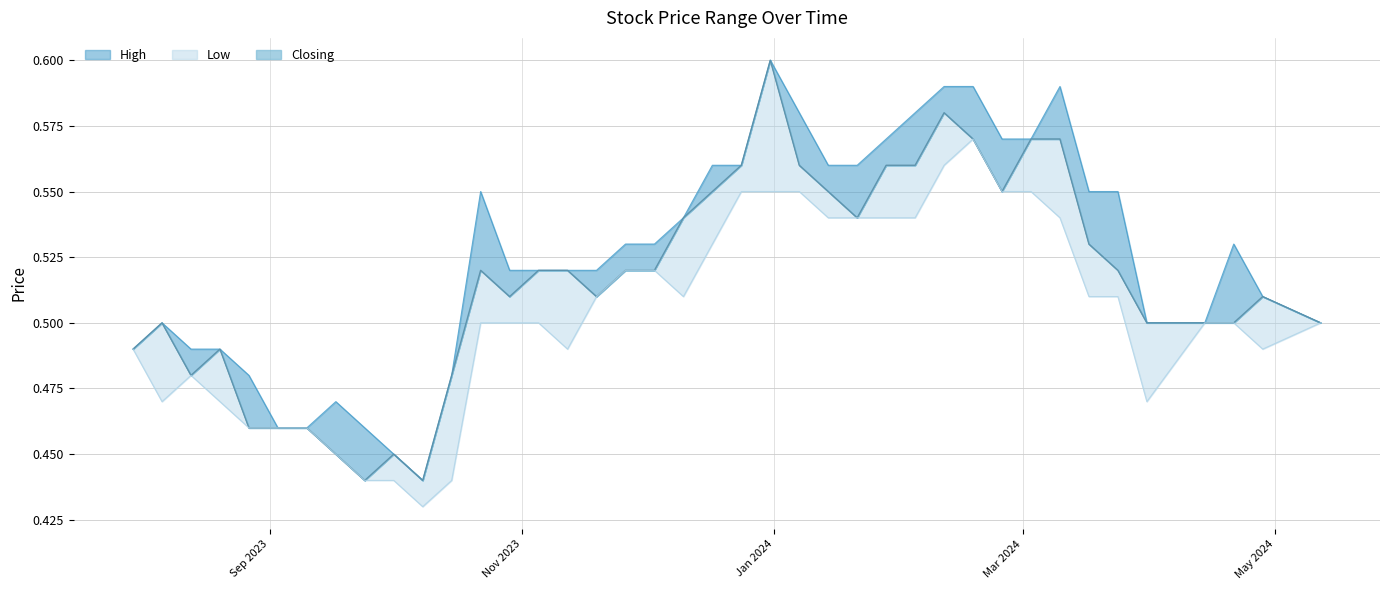

What are all the series names shown in the legend?

High, Closing, Low